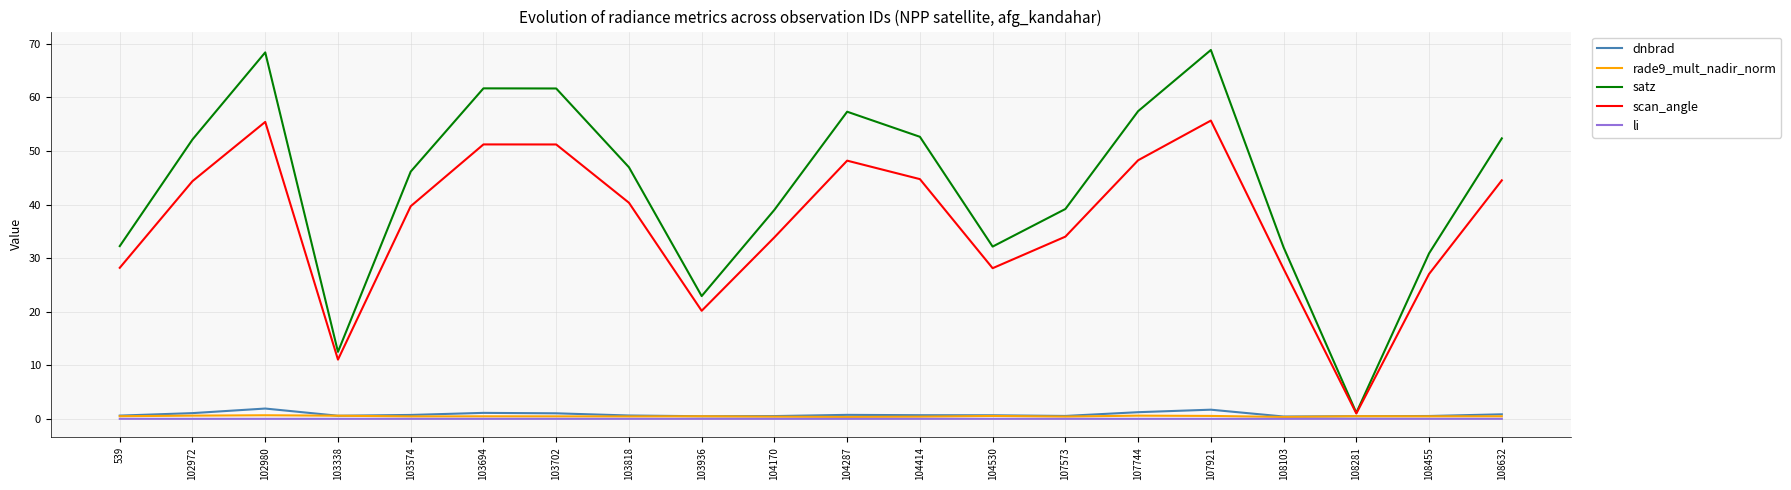

Which series has the largest total across all categories?

satz